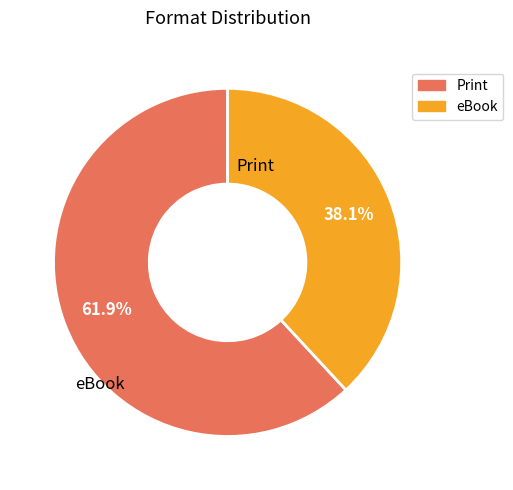

Is there any slice that represents more than half of the pie?

Yes